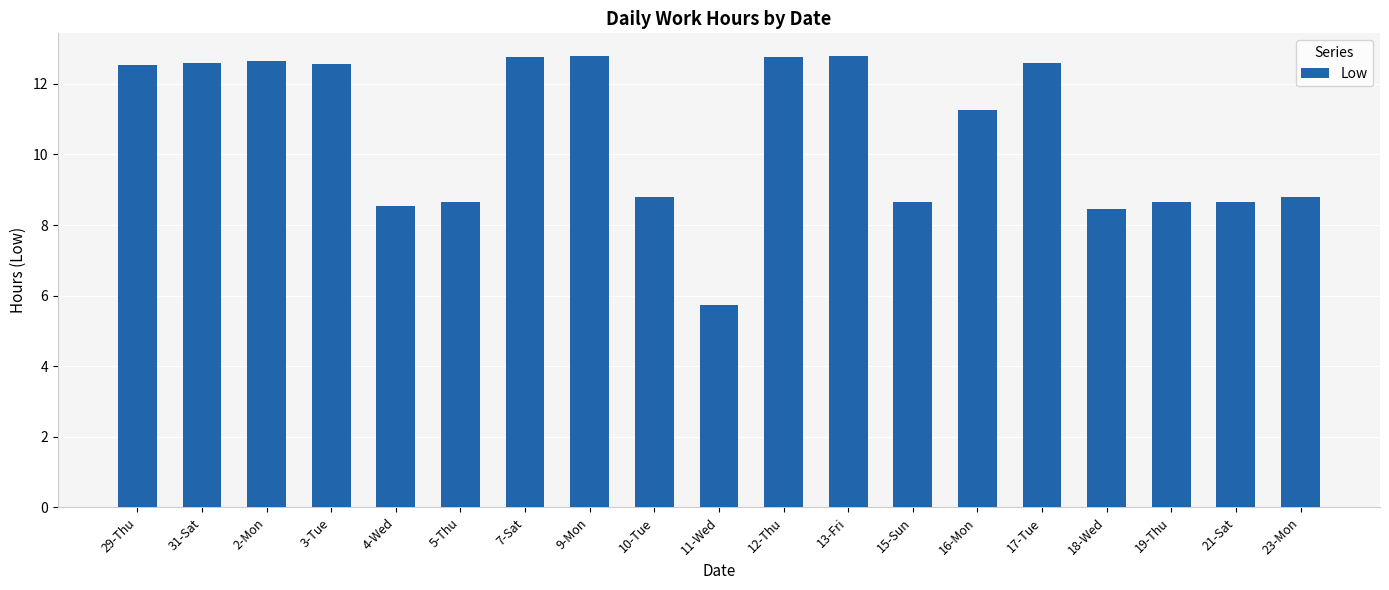

Count the number of categories in the chart.

19